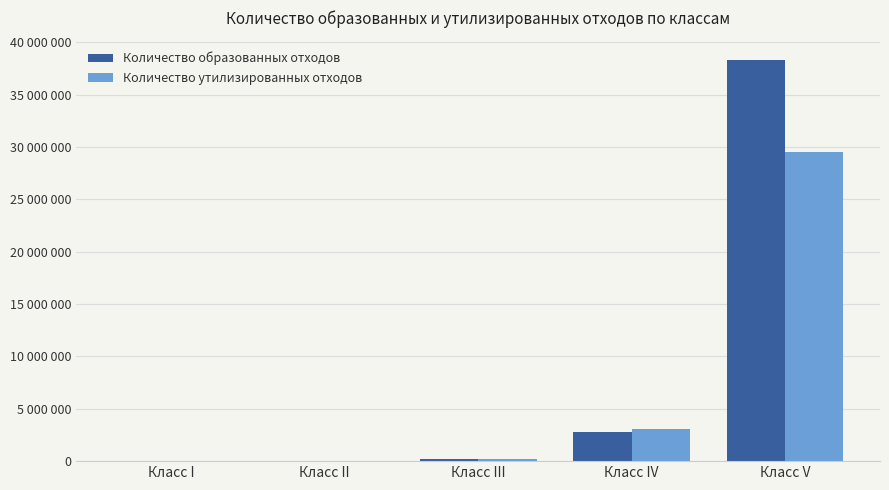

Reading left to right, list all the values displayed in this chart.

Количество образованных отходов: 119.3	3418.3	235597.8	2759324.9	38257582.8
Количество утилизированных отходов: 4.5	3014.3	219205.5	3041709.2	29517173.8